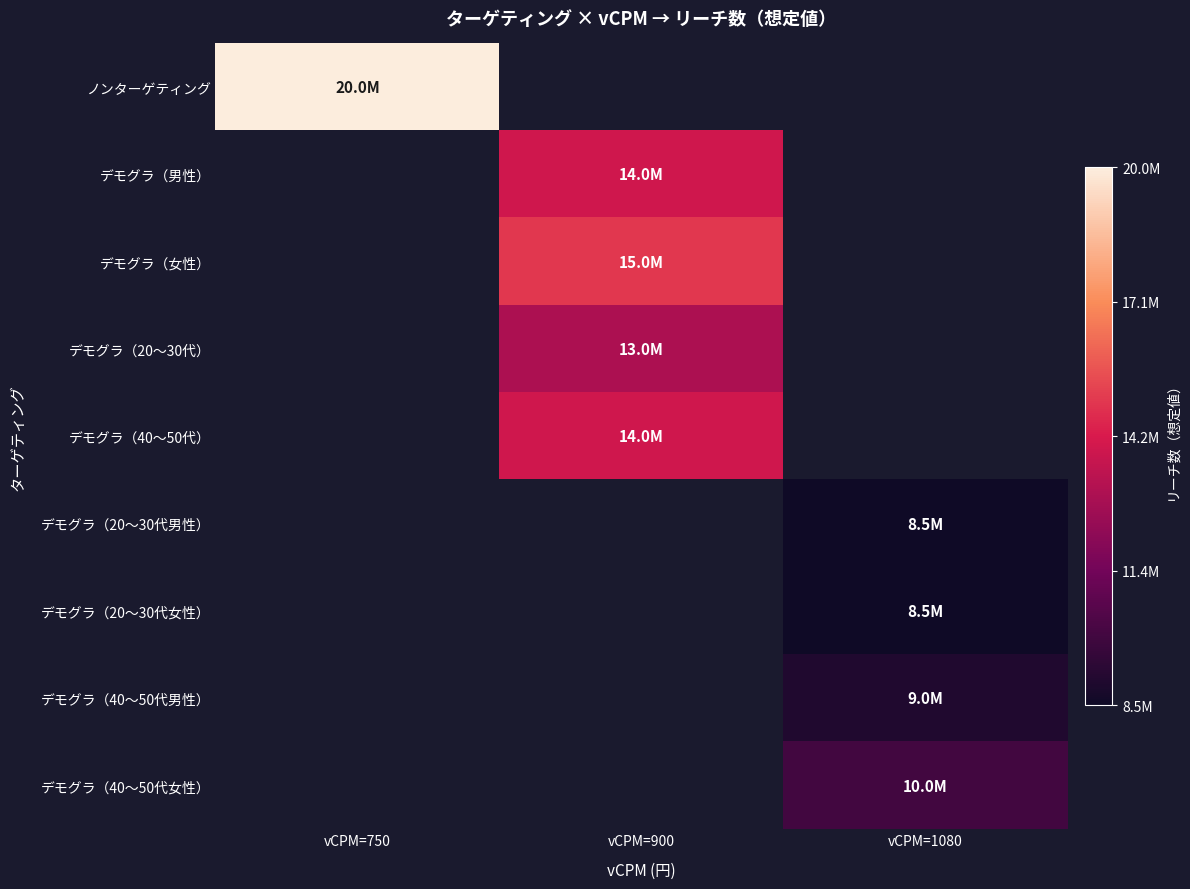

What is the maximum value for ノンターゲティング?

20000000.0